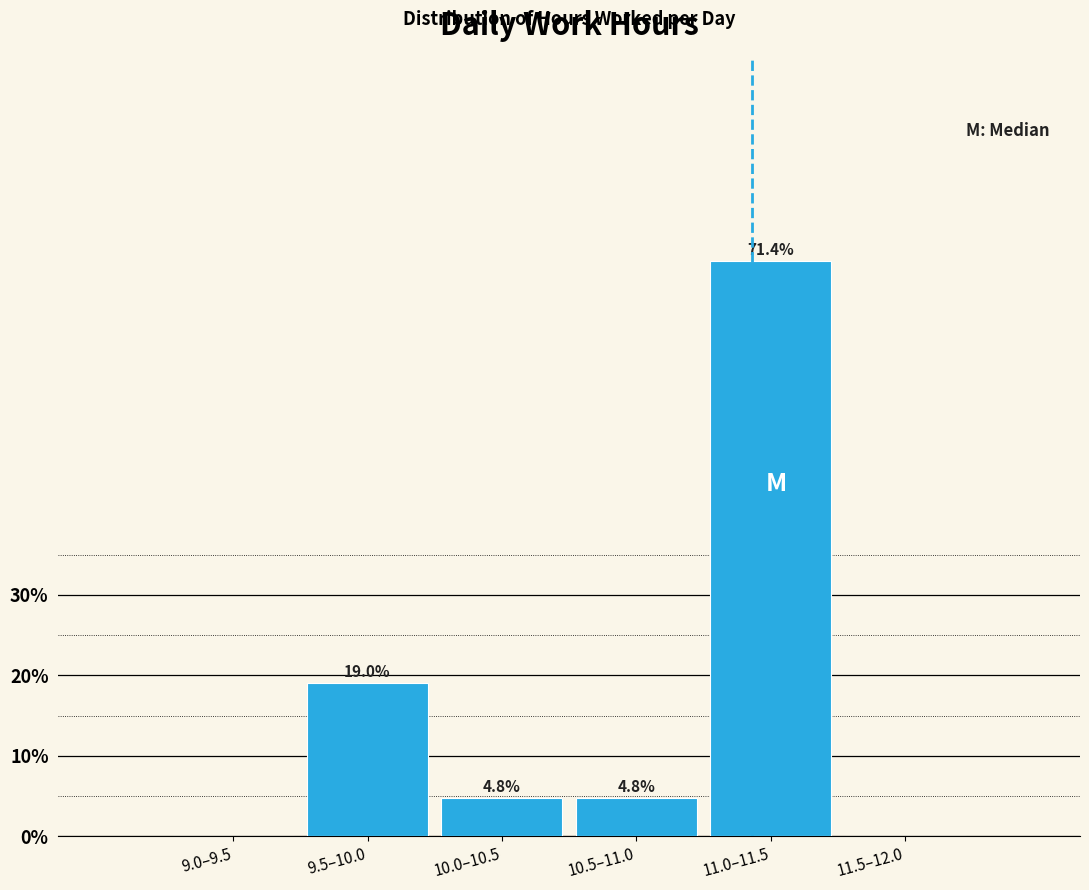

What is the change in value from 9.0–9.5 to 11.0–11.5?

+71.4